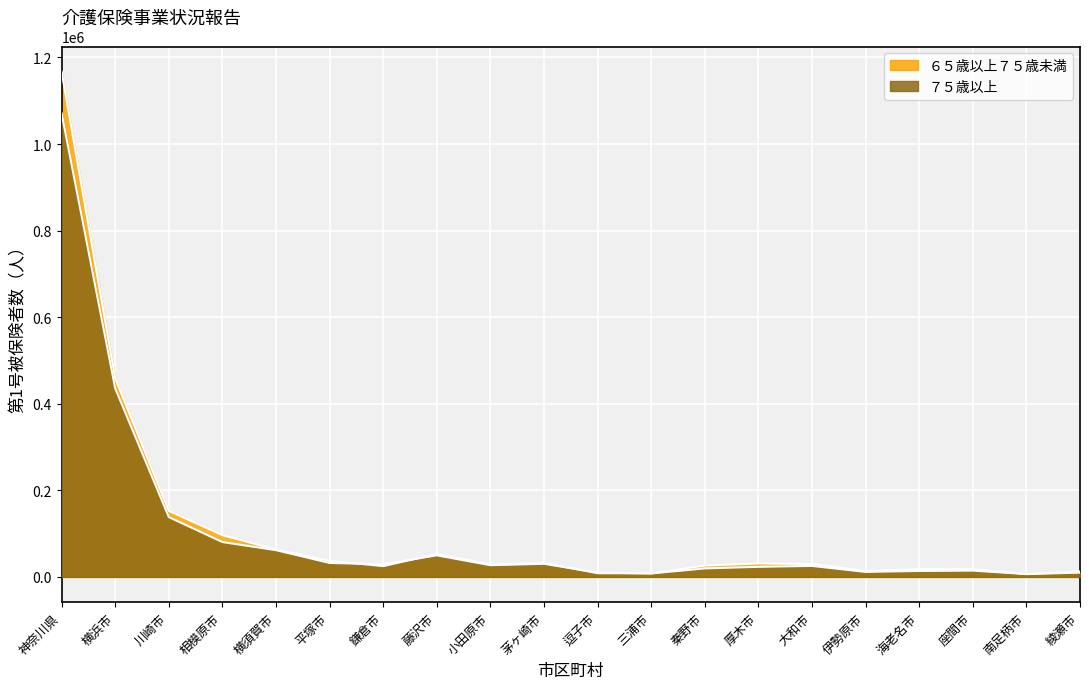

What are all the series names shown in the legend?

６５歳以上７５歳未満, ７５歳以上